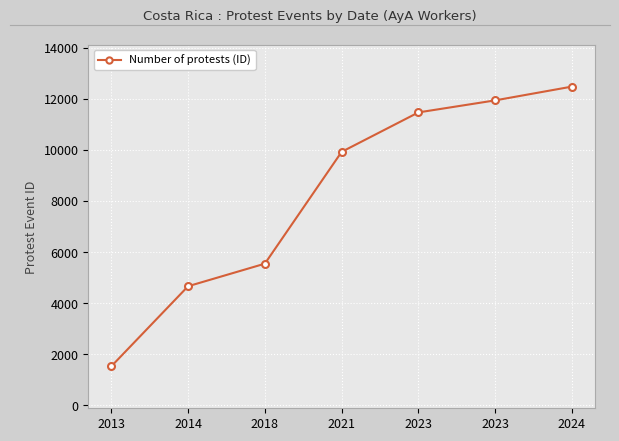

Rank the categories by value from lowest to highest.

2013, 2014, 2018, 2021, 2023, 2023, 2024